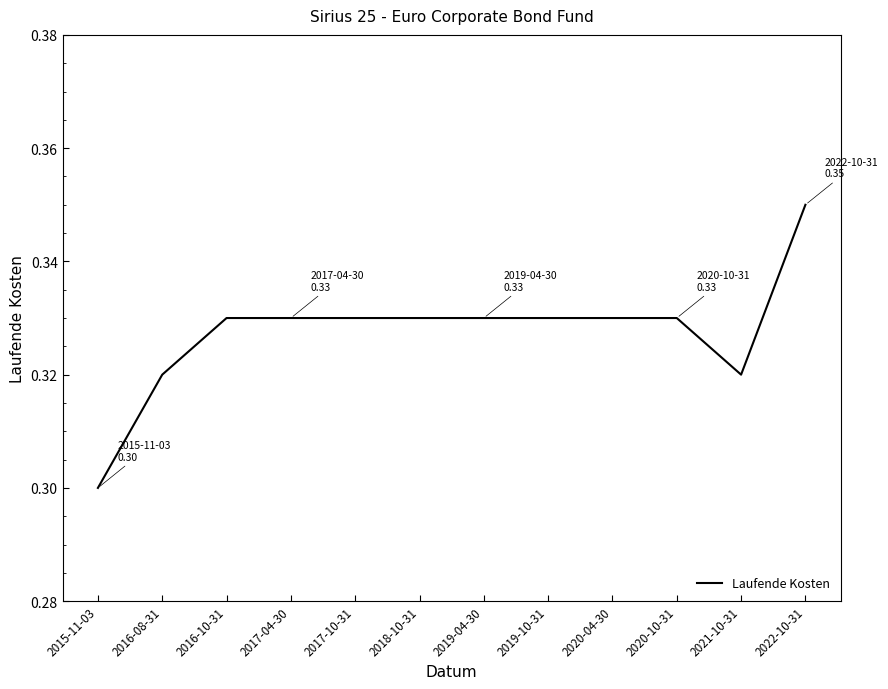

Where is the data nearest to the value 0?

2015-11-03